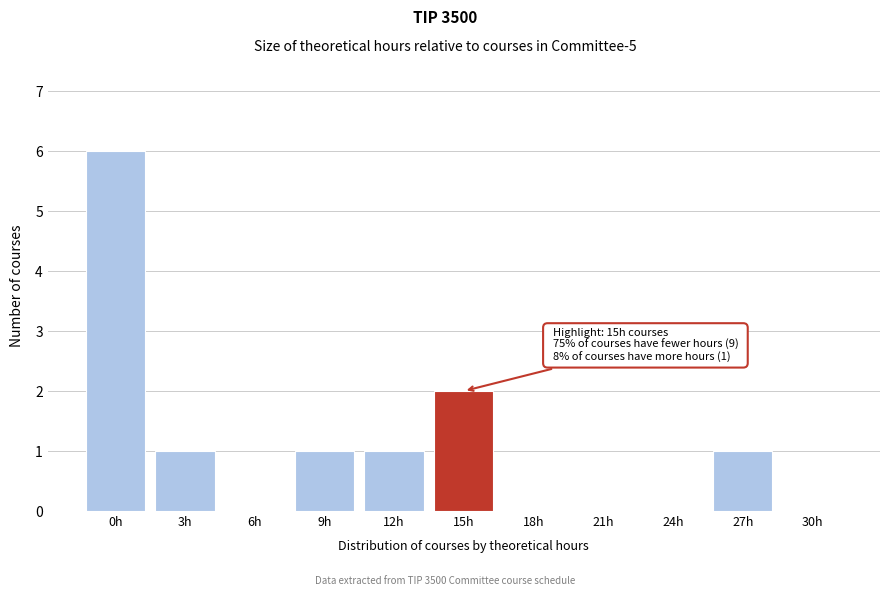

Reading left to right, list all the values displayed in this chart.

0h=6	3h=1	6h=0	9h=1	12h=1	15h=2	18h=0	21h=0	24h=0	27h=1	30h=0